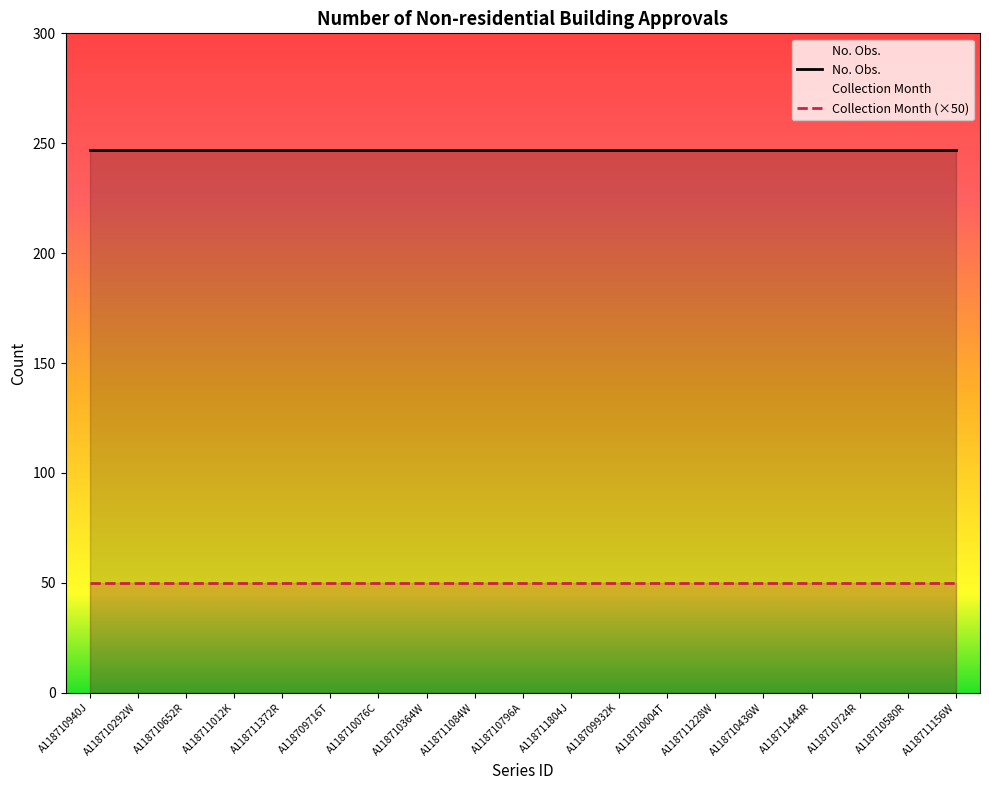

How many data points does each series have?

19